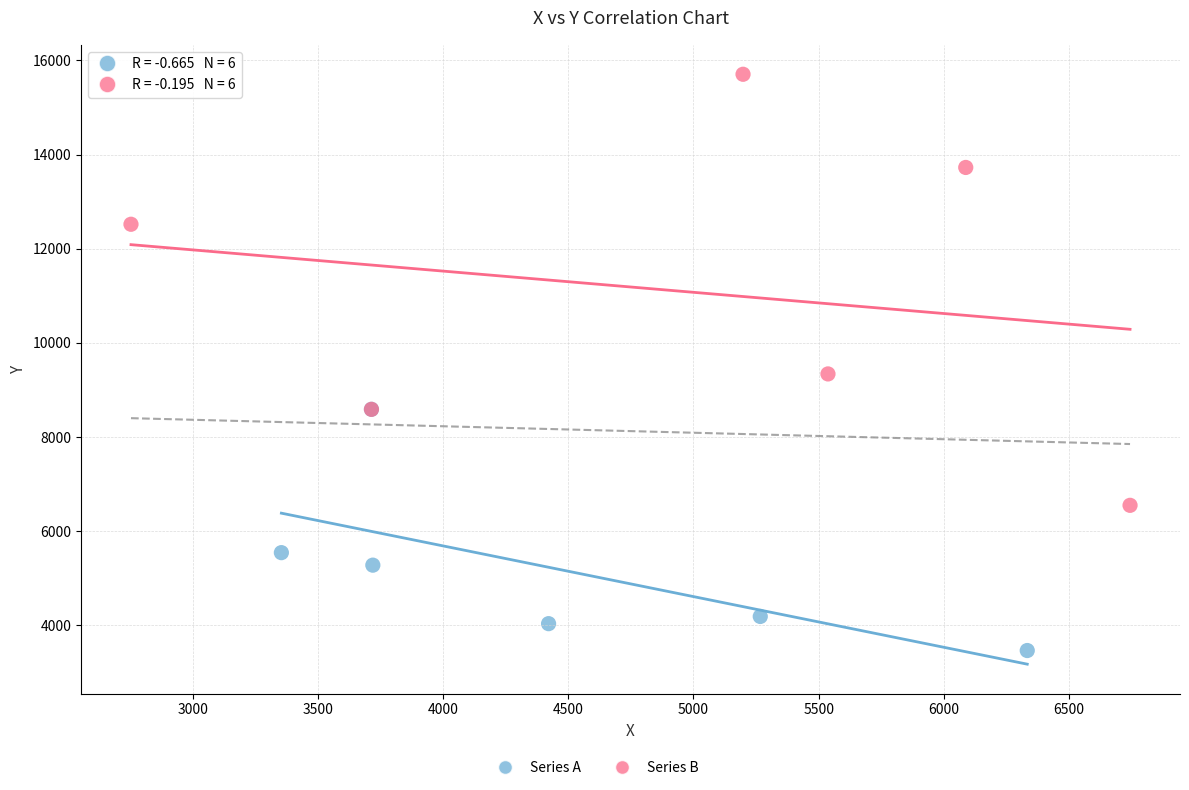

Which series reaches the maximum Y coordinate?

Series B